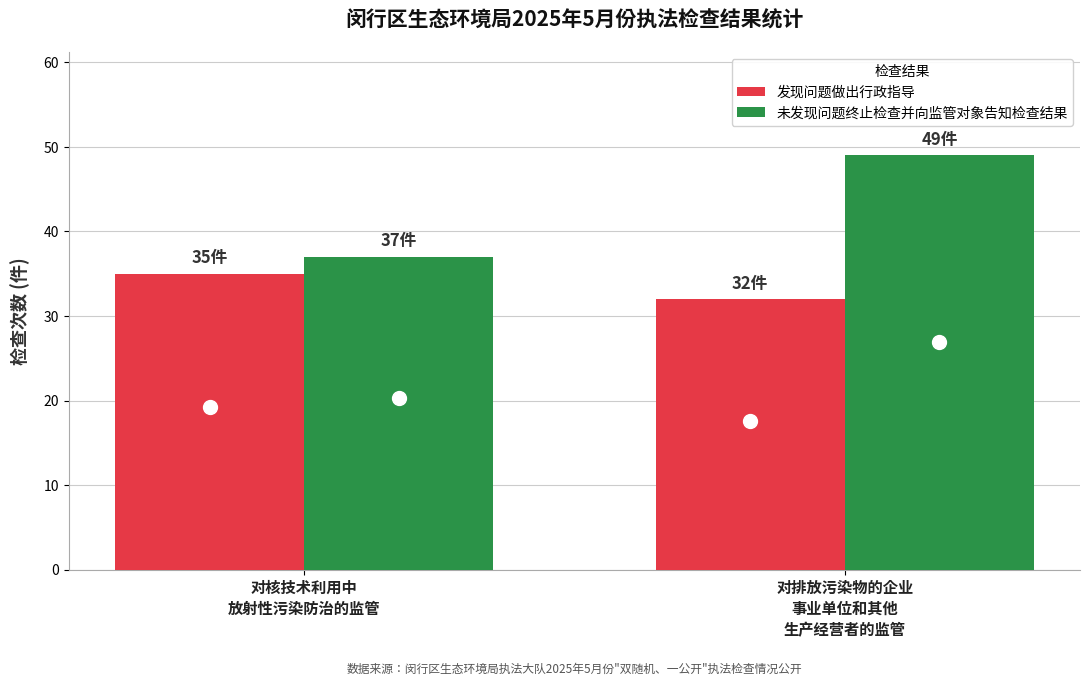

True or false: 未发现问题终止检查并向监管对象告知检查结果 has a value of 25 at 对排放污染物的企业
事业单位和其他
生产经营者的监管.

False